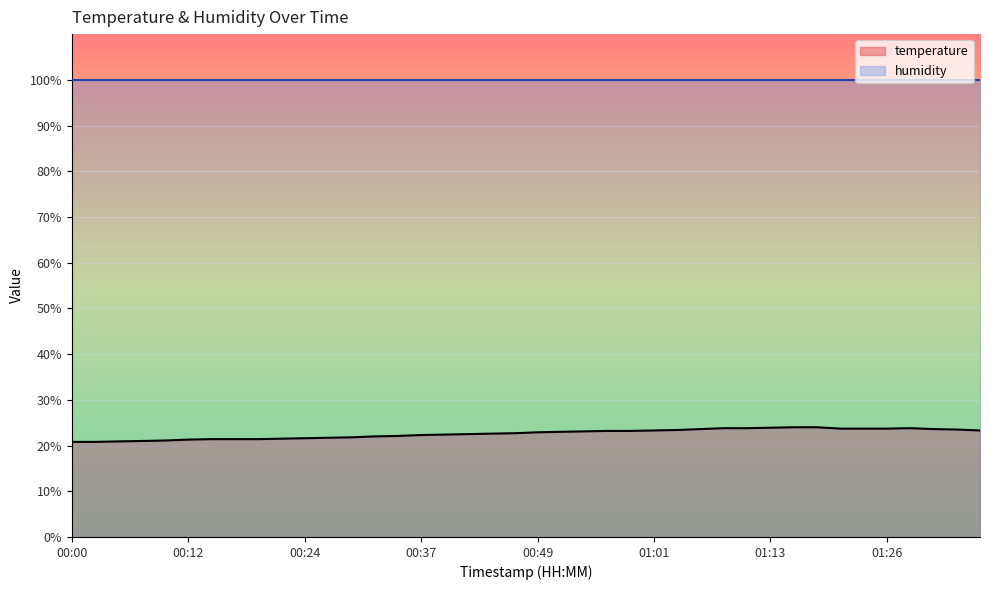

The chart shows a value of 23.6 at 01:31. True or false?

True